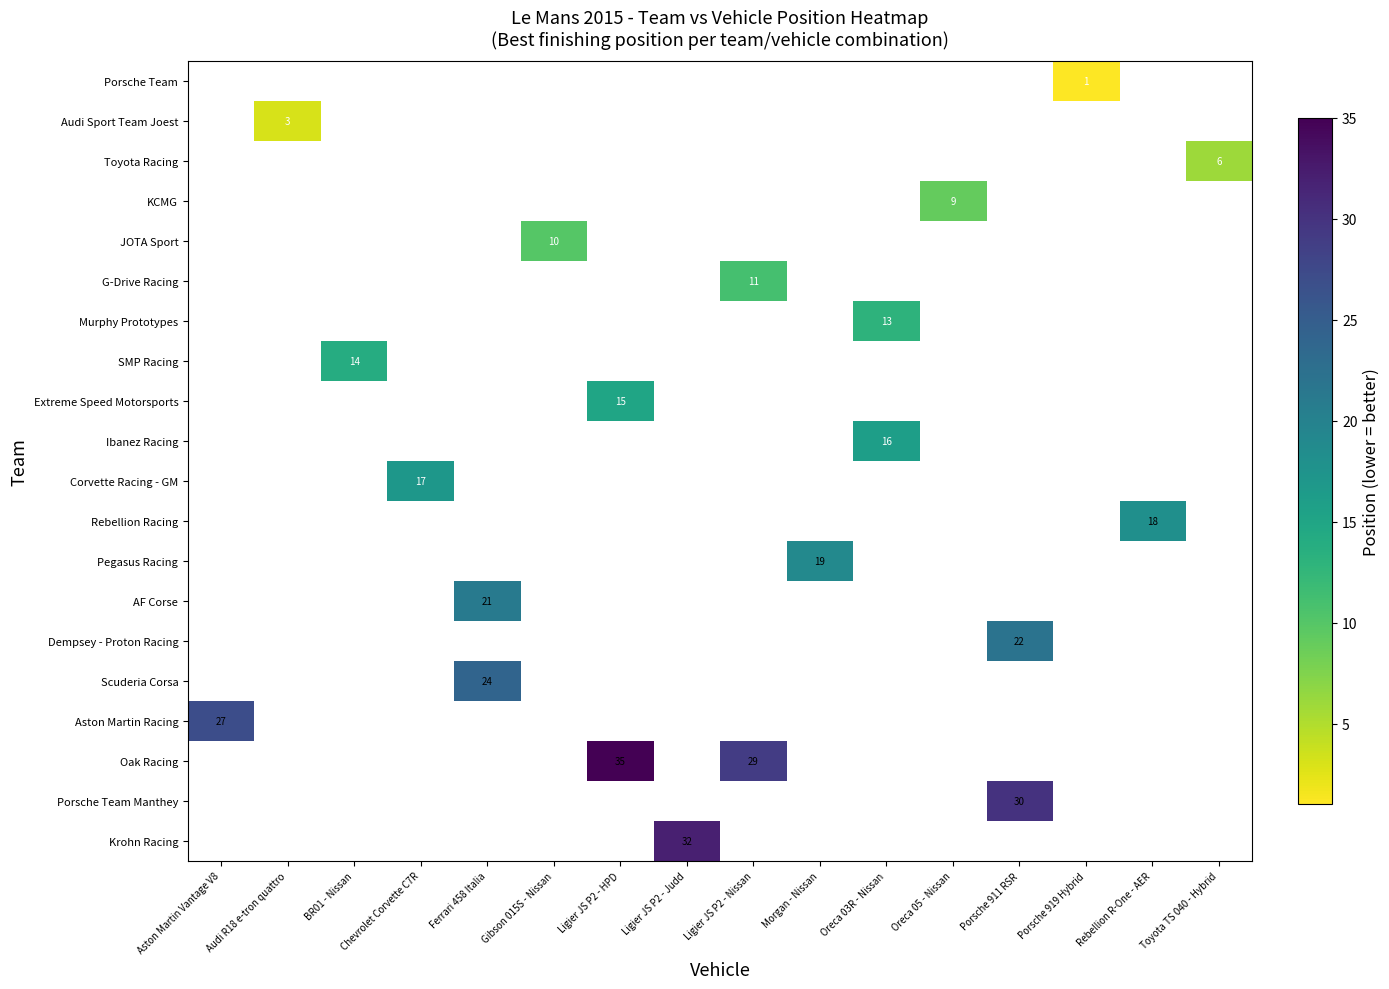

How many values in Extreme Speed Motorsports are above zero?

1